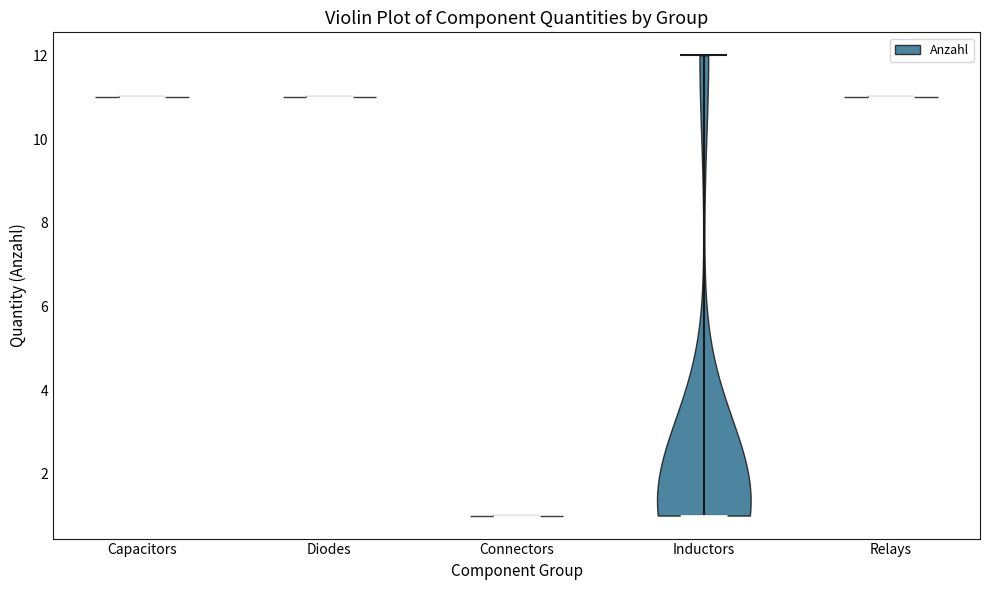

Reading left to right, read every violin against the y-axis: where its median line is, and the lowest and highest points it reaches. The values are not printed on the chart, so give them approximately, as read against the axis.

Capacitors: median line 11, lowest point 11, highest point 11
Diodes: median line 11, lowest point 11, highest point 11
Connectors: median line 1, lowest point 1, highest point 1
Inductors: median line 1, lowest point 1, highest point 12
Relays: median line 11, lowest point 11, highest point 11